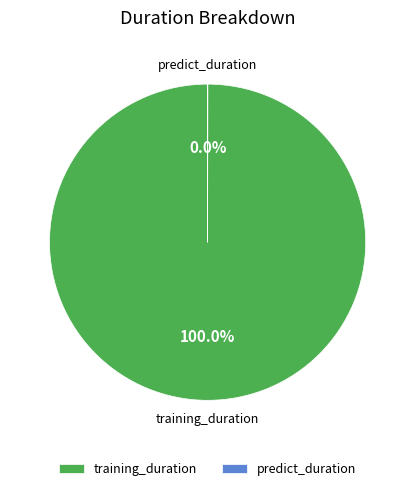

Which slice is the largest?

training_duration